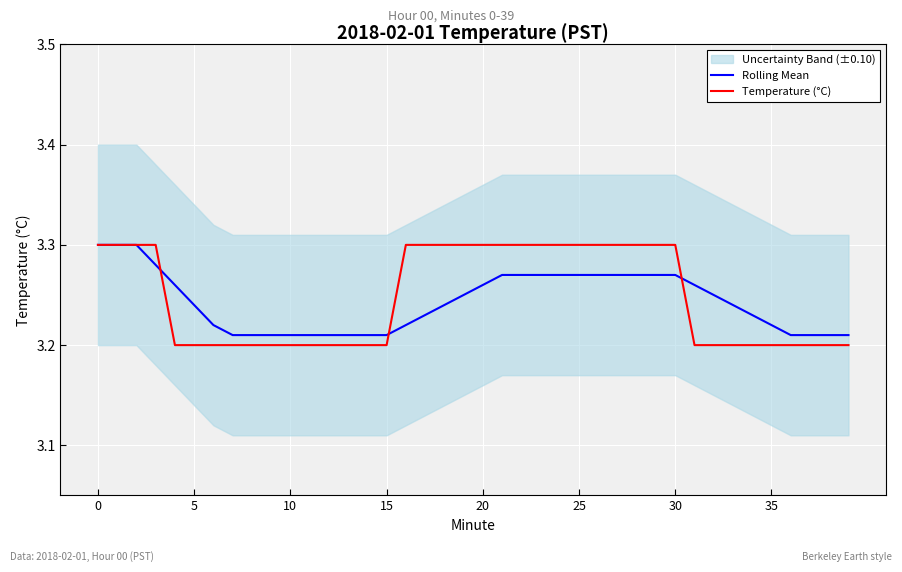

The value of Rolling Mean at 21 is 3.3. True or false?

True